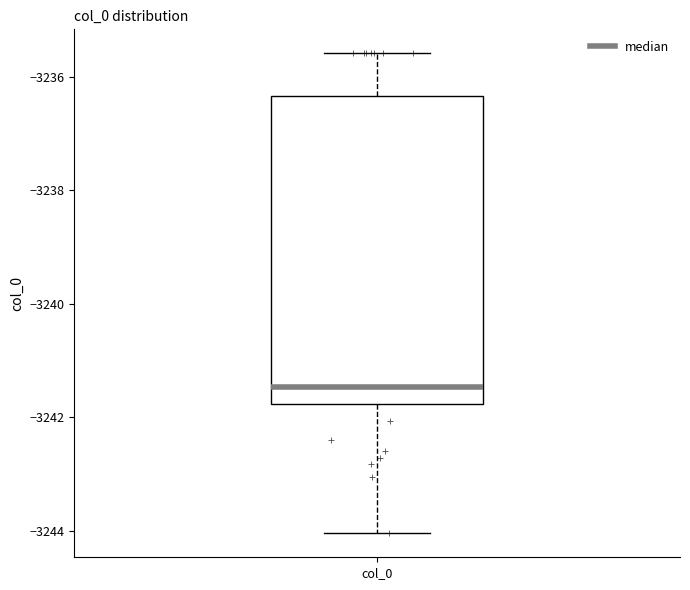

Transcribe this box plot: give where the median line is, the range the box spans, and where the two whiskers end, as read against the y-axis. The values are not printed on the chart, so give them approximately, as read against the axis.

median -3241.4, box -3241.8 to -3236.4, whiskers -3244.0 to -3235.6